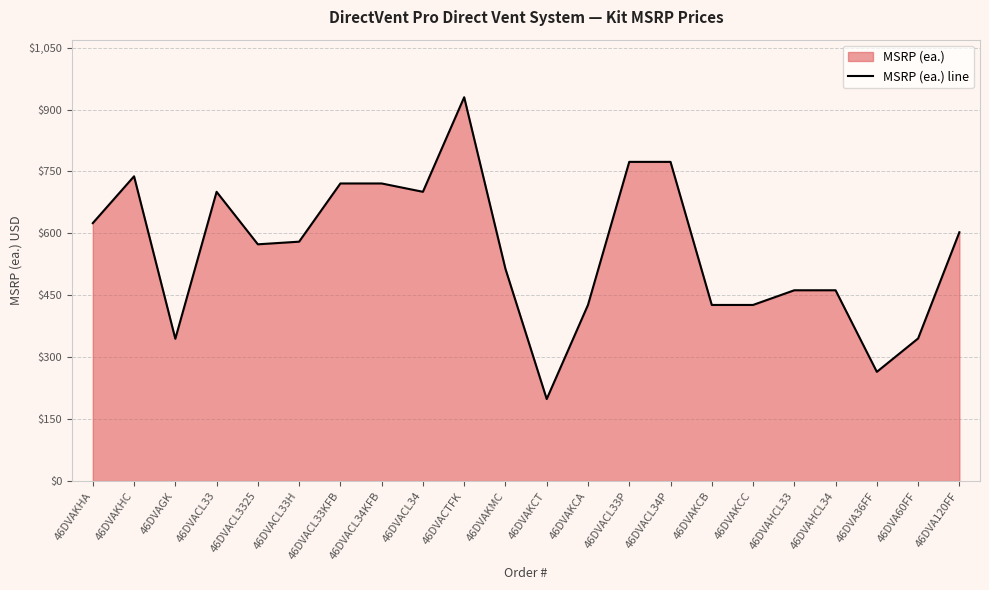

Rank the categories by value from lowest to highest.

46DVAKCT, 46DVA36FF, 46DVAGK, 46DVA60FF, 46DVAKCA, 46DVAKCB, 46DVAKCC, 46DVAHCL33, 46DVAHCL34, 46DVAKMC, 46DVACL3325, 46DVACL33H, 46DVA120FF, 46DVAKHA, 46DVACL33, 46DVACL34, 46DVACL33KFB, 46DVACL34KFB, 46DVAKHC, 46DVACL33P, 46DVACL34P, 46DVACTFK